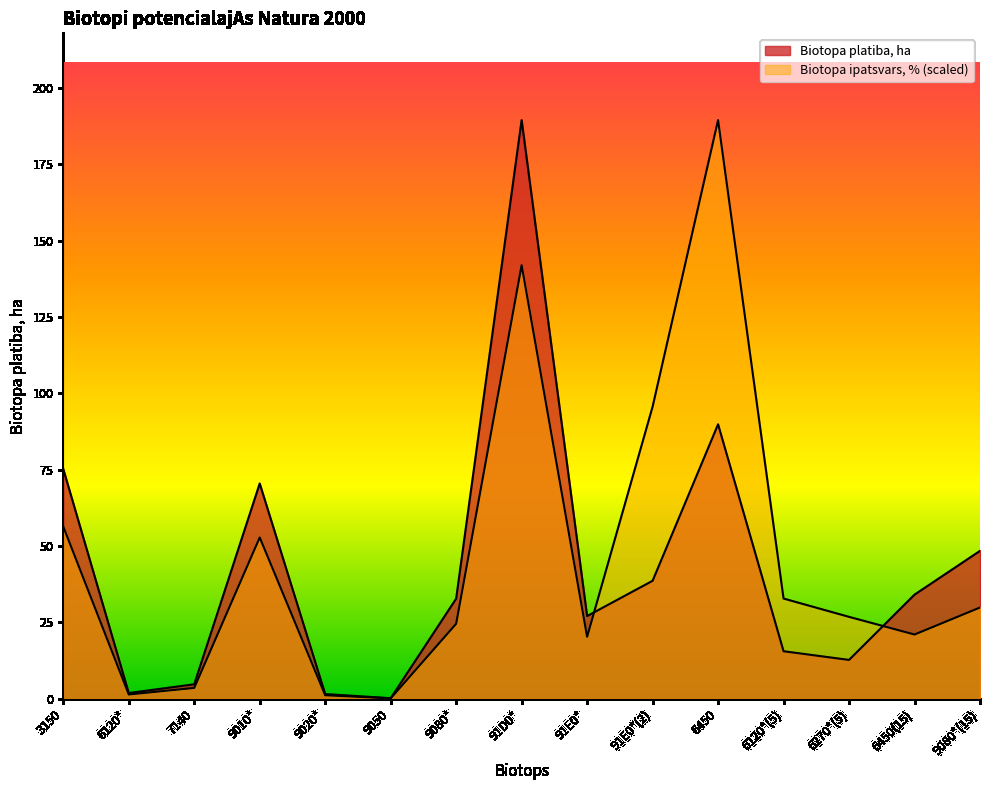

What is the spread (max minus min) of values at 3150?

18.9